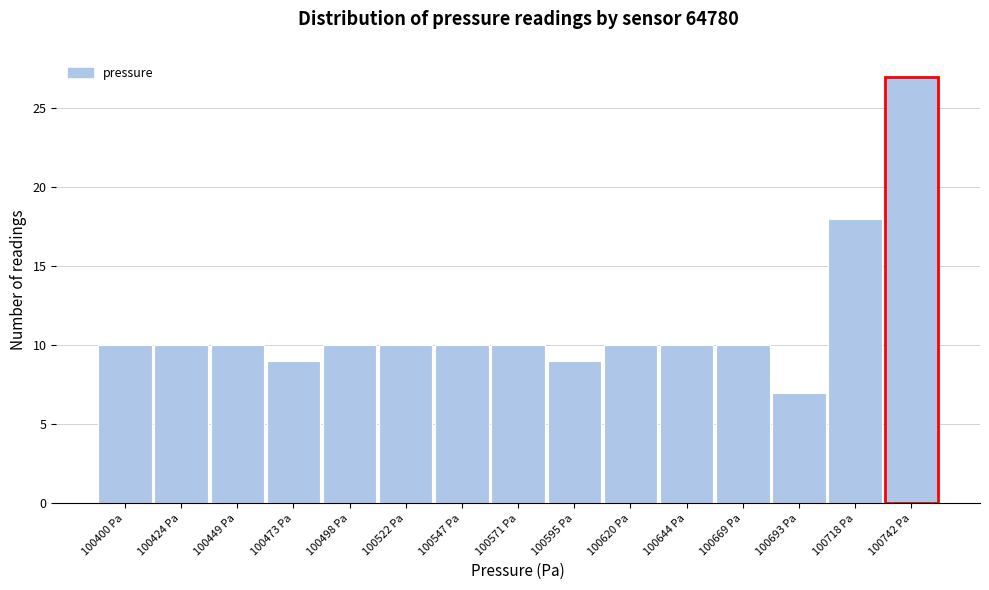

Reading right to left, what are all the values shown in this chart?

27	18	7	10	10	10	9	10	10	10	10	9	10	10	10